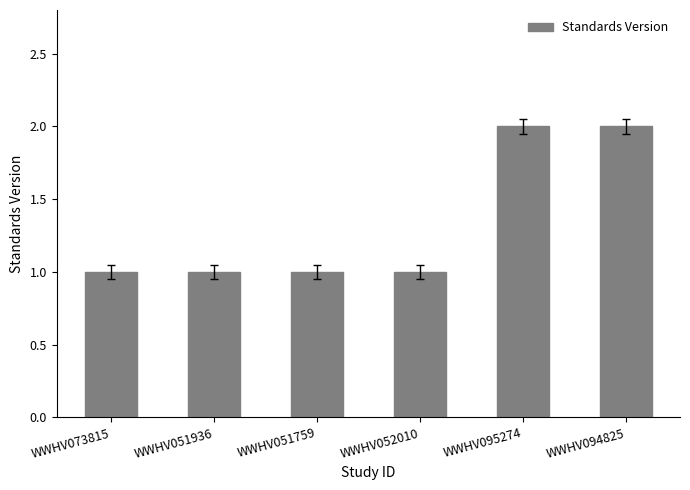

The value at WWHV051936 is 2. True or false?

False